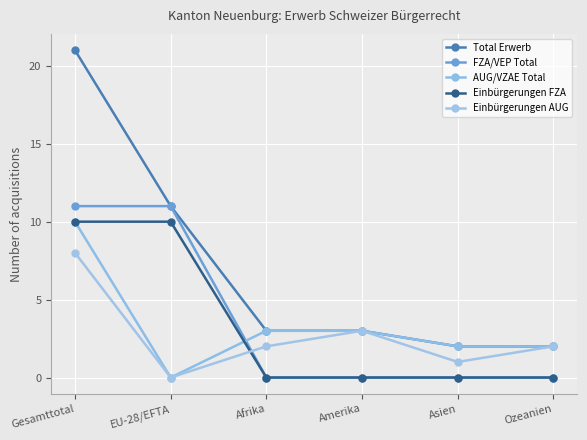

Reading left to right, extract all data points from this chart.

Total Erwerb: Gesamttotal=21	EU-28/EFTA=11	Afrika=3	Amerika=3	Asien=2	Ozeanien=2
FZA/VEP Total: Gesamttotal=11	EU-28/EFTA=11	Afrika=0	Amerika=0	Asien=0	Ozeanien=0
AUG/VZAE Total: Gesamttotal=10	EU-28/EFTA=0	Afrika=3	Amerika=3	Asien=2	Ozeanien=2
Einbürgerungen FZA: Gesamttotal=10	EU-28/EFTA=10	Afrika=0	Amerika=0	Asien=0	Ozeanien=0
Einbürgerungen AUG: Gesamttotal=8	EU-28/EFTA=0	Afrika=2	Amerika=3	Asien=1	Ozeanien=2